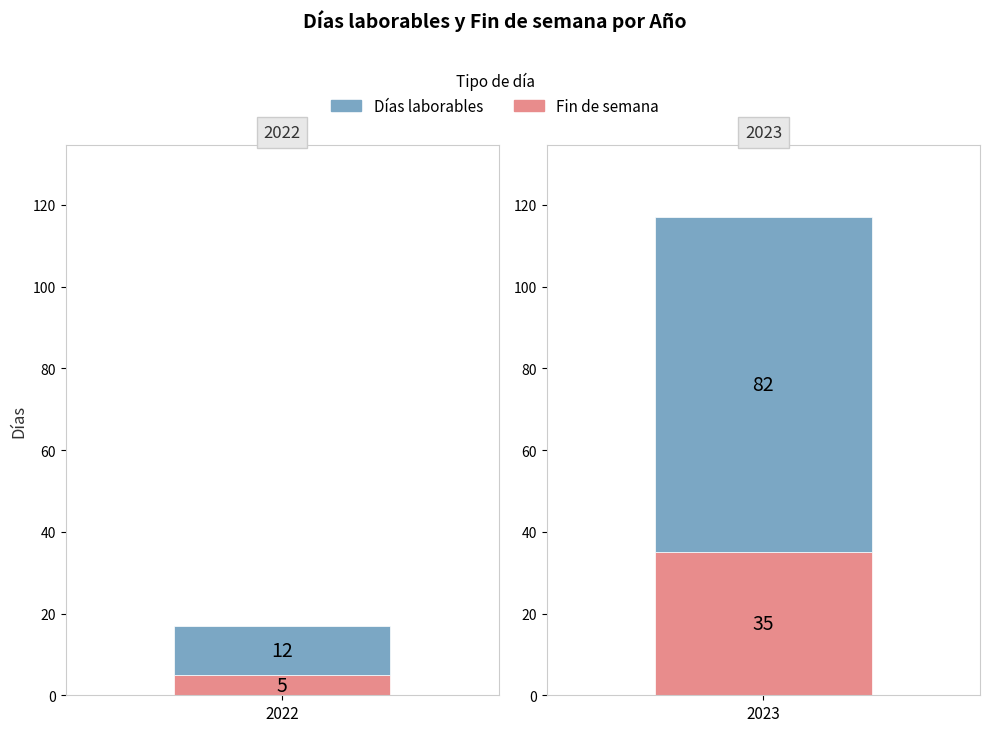

How many Días laborables values are between 12 and 82?

2